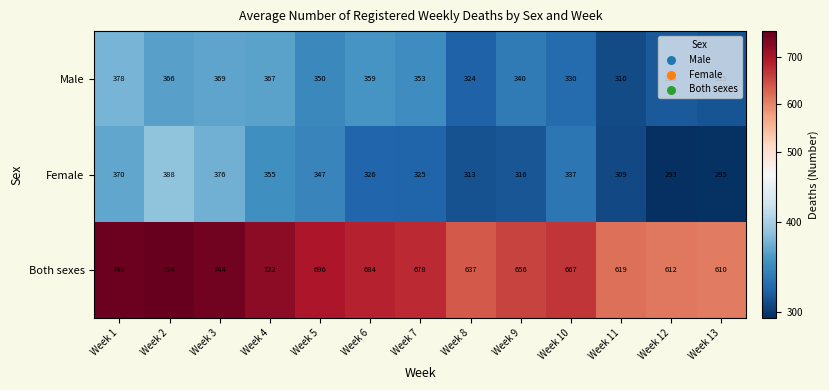

What is the difference between the second highest and second lowest values in the Both sexes series?

136